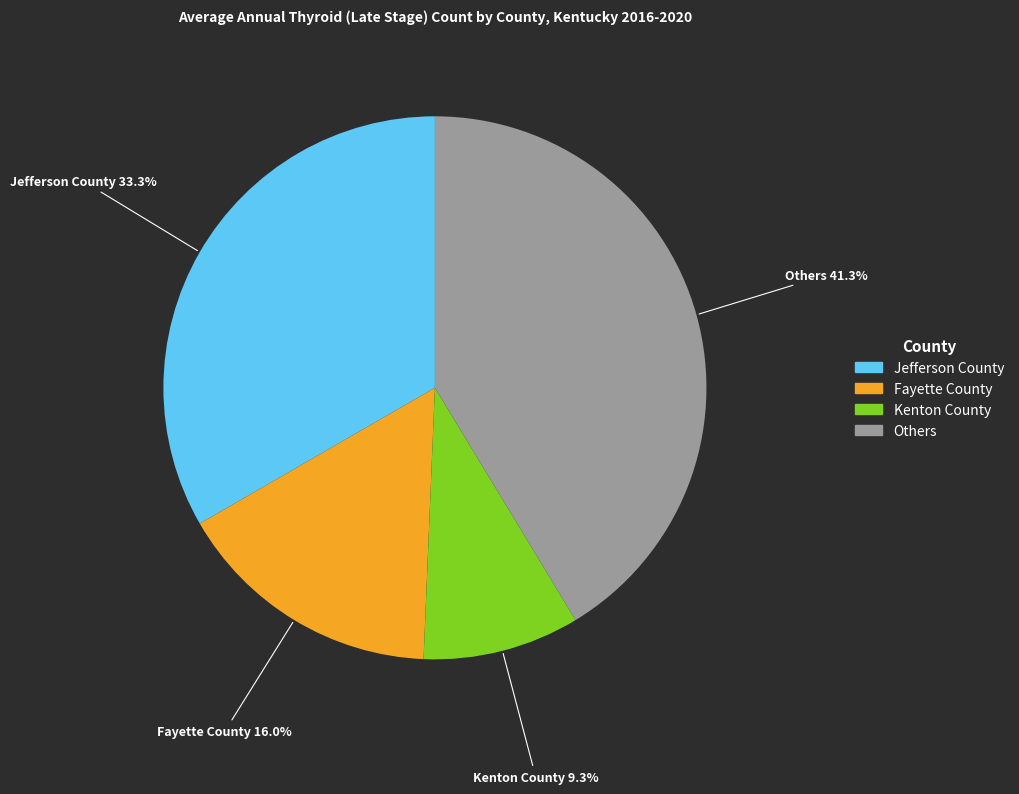

To the nearest percent, what is the average slice percentage?

25%